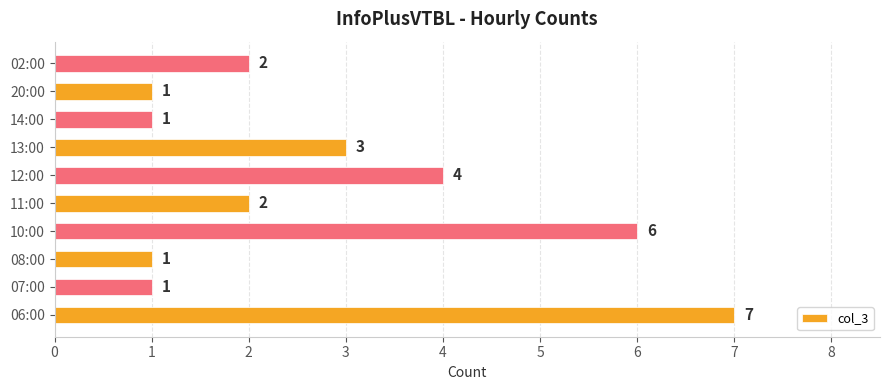

What value does the data have at 12:00?

4